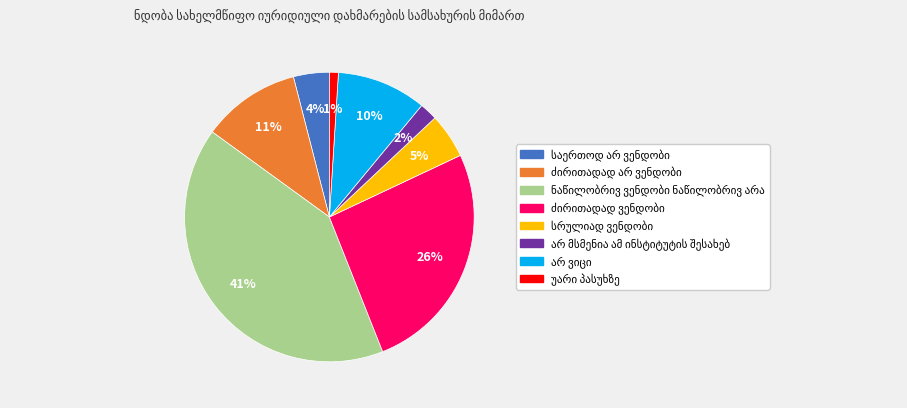

To the nearest percent, what is the difference between the largest and smallest slice percentages?

40%